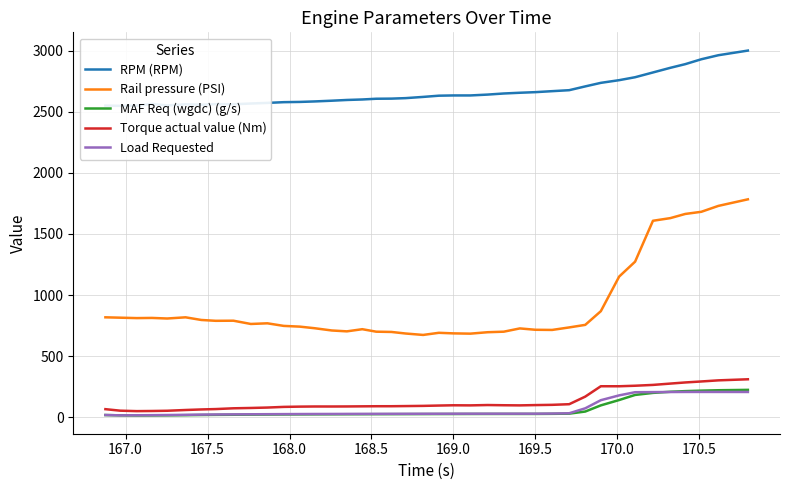

How many interior local valleys does the MAF Req (wgdc) (g/s) series have?

1